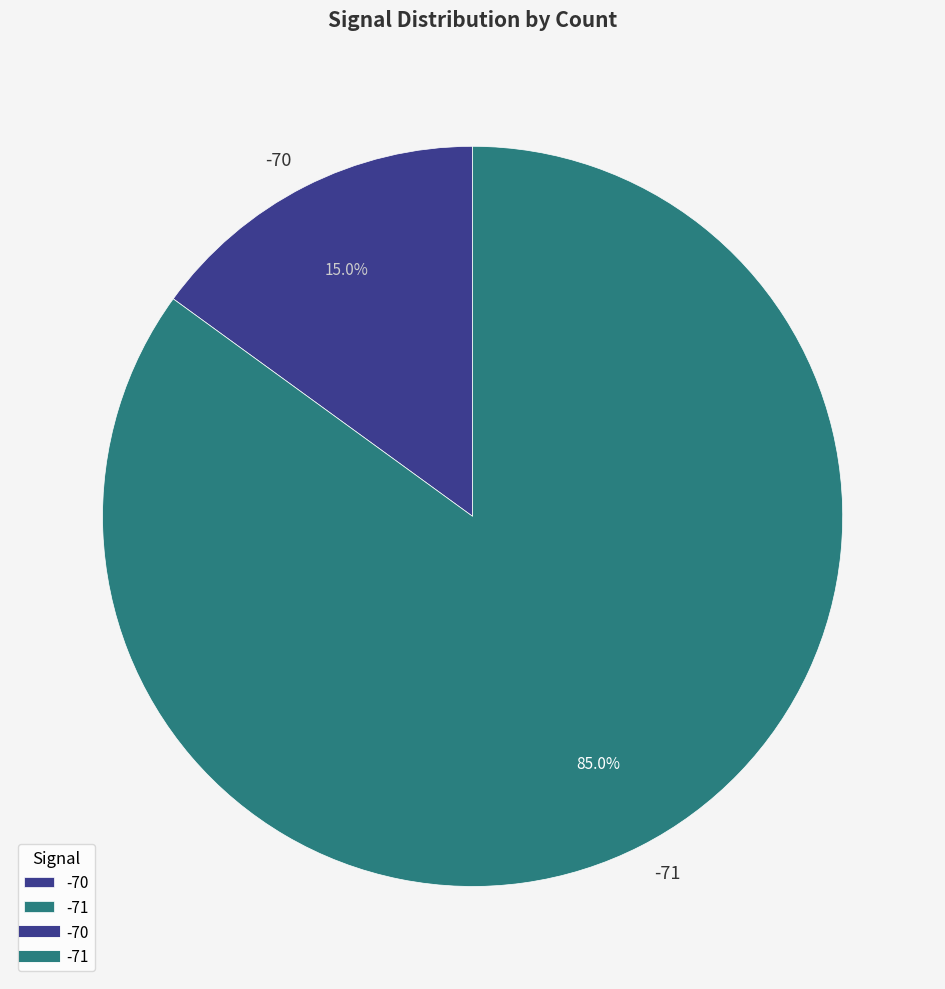

Approximately how many times larger is the value at -71 compared to -70?

5.7